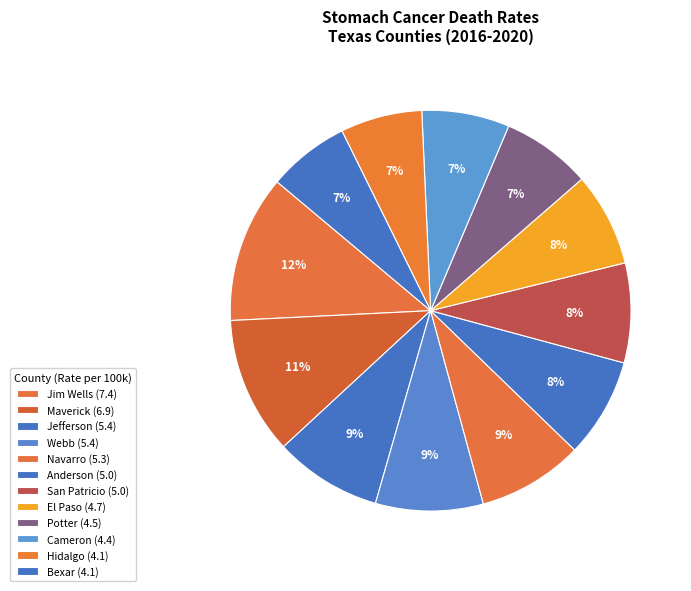

Rank the categories by value from highest to lowest.

Jim Wells, Maverick, Jefferson, Webb, Navarro, Anderson, San Patricio, El Paso, Potter, Cameron, Hidalgo, Bexar